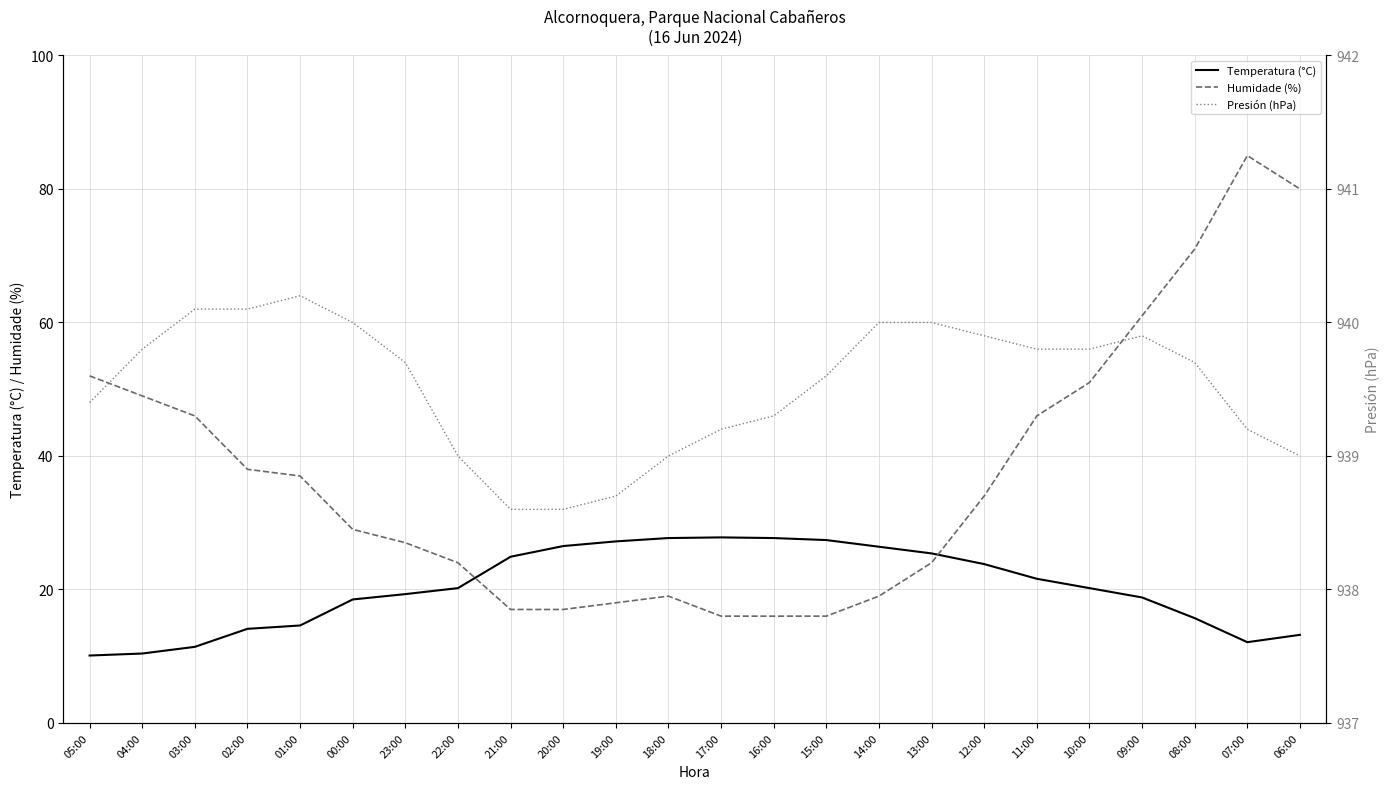

True or false: Temperatura (°C) and Presión (hPa) cross at least once.

False